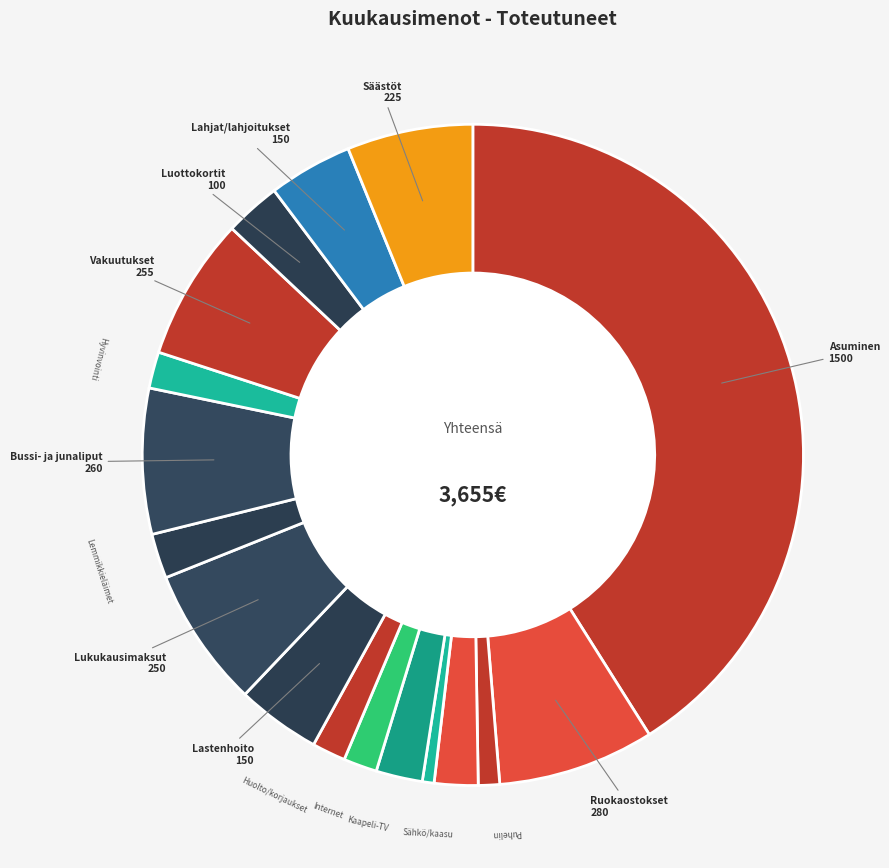

Count the number of slices in the pie.

17